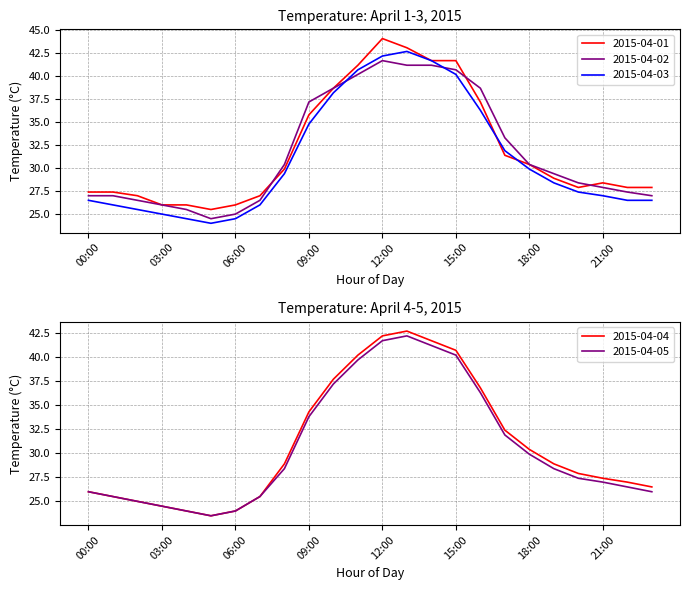

True or false: 2015-04-02 has more than 2 points higher than both neighbors.

False